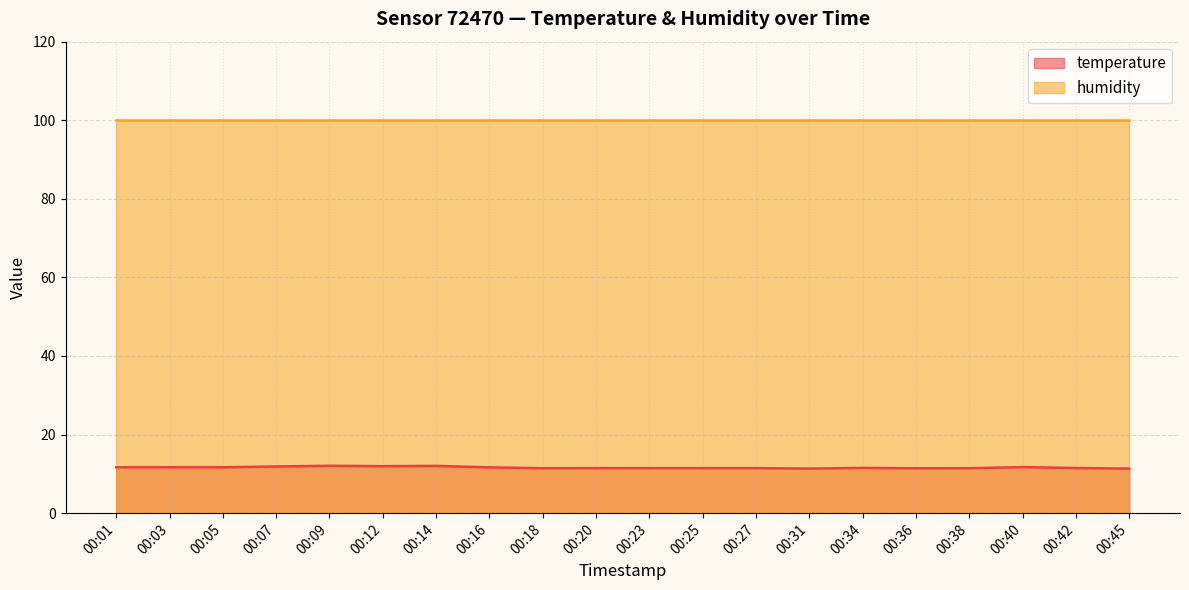

The value at 00:18 is 3.4. True or false?

False